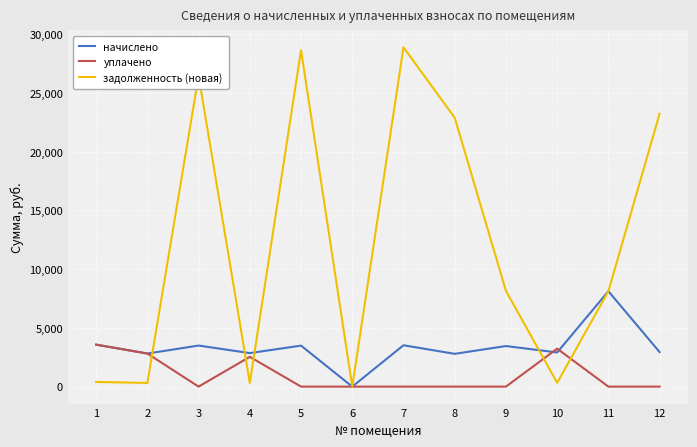

Read the начислено value at 5.

3491.5